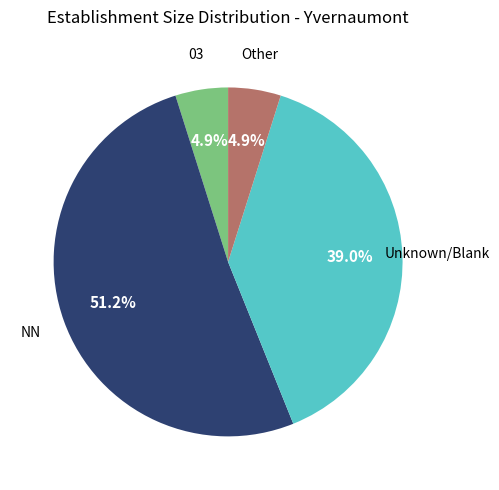

To the nearest percent, what is the difference between the largest and smallest slice percentages?

46%